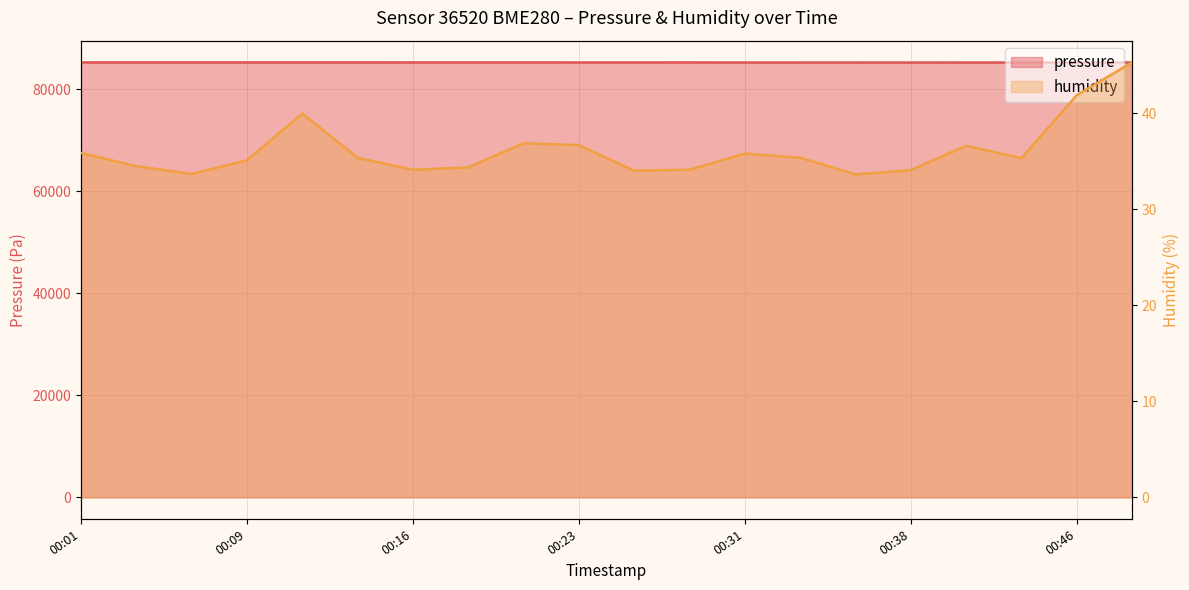

Reading right to left, what are all the values shown in this chart?

pressure: 85236.4	85234.5	85225.3	85225.8	85218.2	85223.2	85224.9	85228.4	85233.9	85232.2	85232.0	85235.7	85234.9	85238.0	85242.7	85243.5	85241.1	85244.1	85242.8	85243.9
humidity: 45.3	41.9	35.3	36.6	34.1	33.6	35.4	35.8	34.1	34.0	36.7	36.9	34.4	34.1	35.4	40.0	35.1	33.7	34.5	35.9